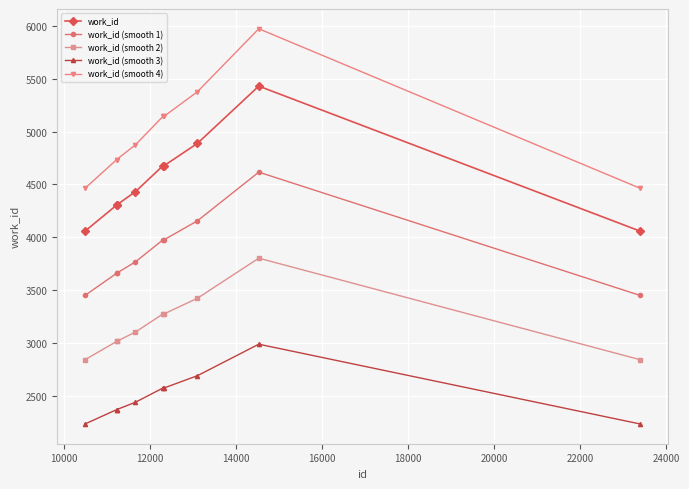

What are all the series names shown in the legend?

work_id, work_id (smooth 1), work_id (smooth 2), work_id (smooth 3), work_id (smooth 4)